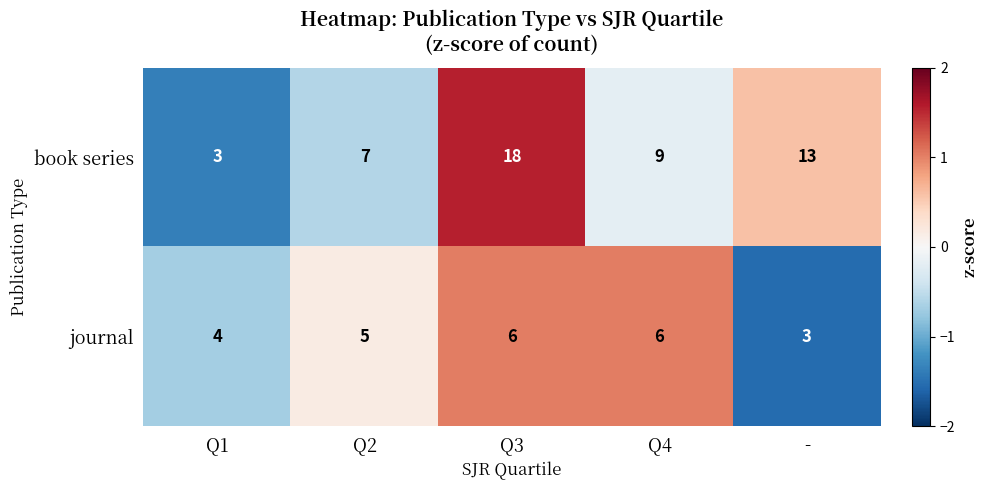

At which category is the sum across all series the highest?

Q3